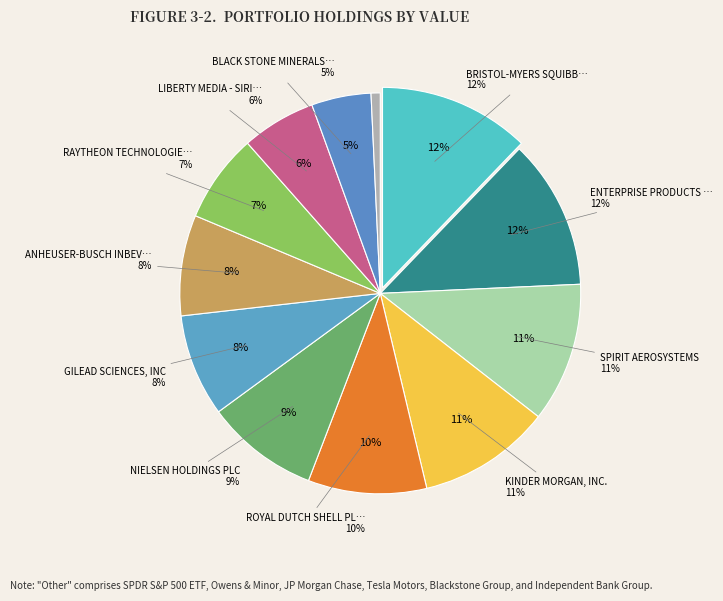

Count the number of slices in the pie.

12